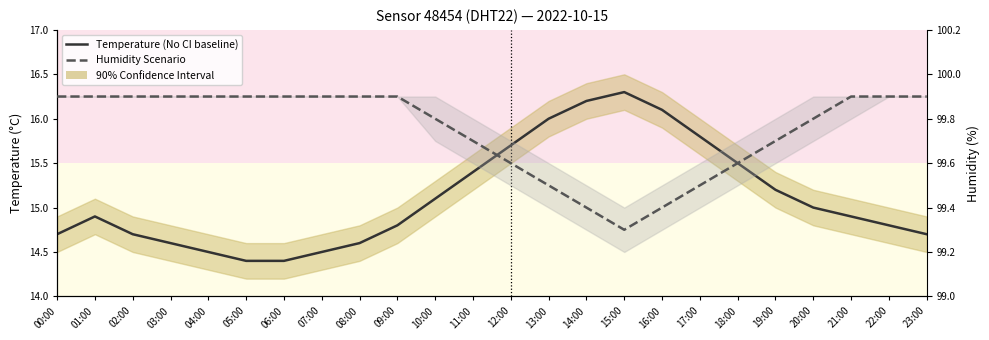

In Temperature (°C), how many points are higher than both neighbors (excluding endpoints)?

2